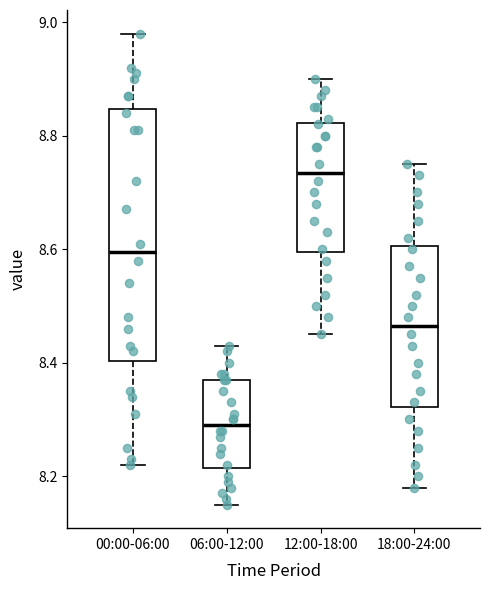

Reading left to right, transcribe this box plot: for each box, give where its median line is, the range the box spans, and where its two whiskers end, as read against the y-axis. The values are not printed on the chart, so give them approximately, as read against the axis.

00:00-06:00: median 8.60, box 8.40 to 8.84, whiskers 8.22 to 8.98
06:00-12:00: median 8.30, box 8.22 to 8.38, whiskers 8.16 to 8.44
12:00-18:00: median 8.74, box 8.60 to 8.82, whiskers 8.46 to 8.90
18:00-24:00: median 8.46, box 8.32 to 8.60, whiskers 8.18 to 8.76